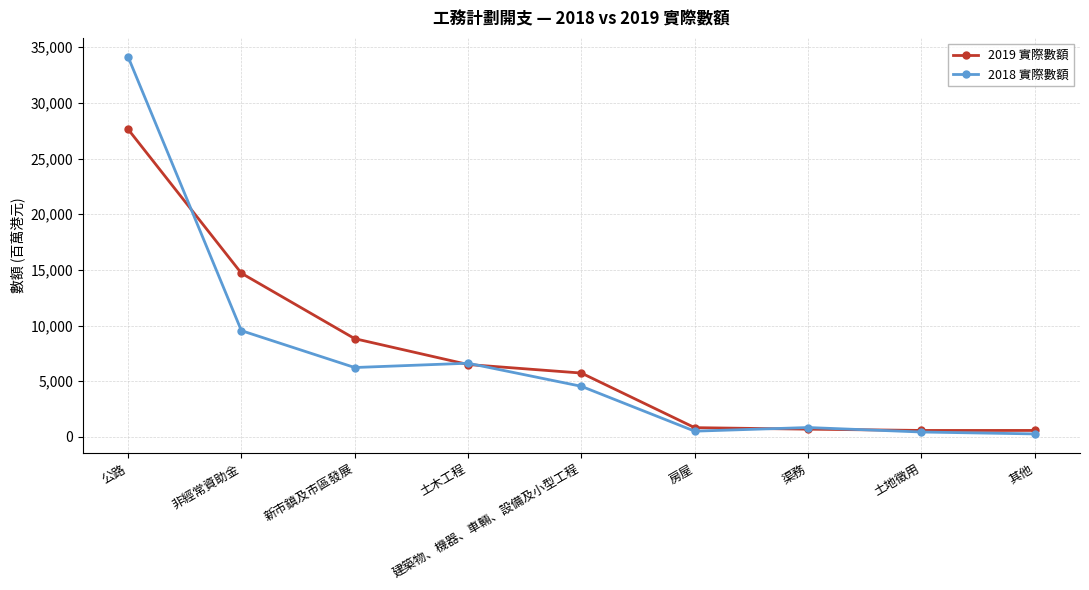

At which category does 2018 實際數額 reach its first local peak?

土木工程